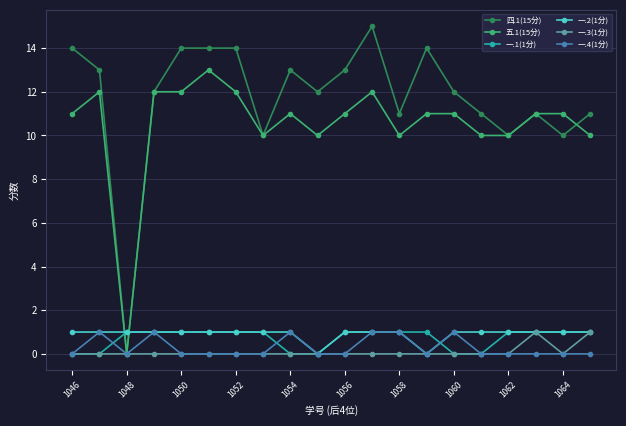

Reading left to right, list all the values displayed in this chart.

四.1(15分): 14	13	0	12	14	14	14	10	13	12	13	15	11	14	12	11	10	11	10	11
五.1(15分): 11	12	0	12	12	13	12	10	11	10	11	12	10	11	11	10	10	11	11	10
一.1(1分): 0	0	1	1	1	1	1	1	0	0	1	1	1	1	0	0	1	1	1	1
一.2(1分): 1	1	1	1	1	1	1	1	1	0	1	1	1	0	1	1	1	1	1	1
一.3(1分): 0	0	0	0	0	0	0	0	0	0	0	0	0	0	0	0	0	1	0	1
一.4(1分): 0	1	0	1	0	0	0	0	1	0	0	1	1	0	1	0	0	0	0	0